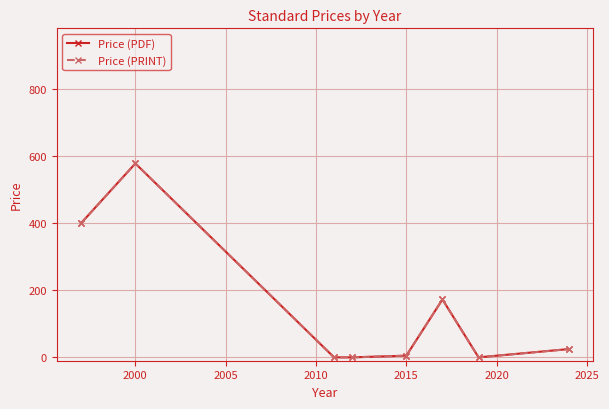

What is the maximum value for Price (PDF)?

577.5